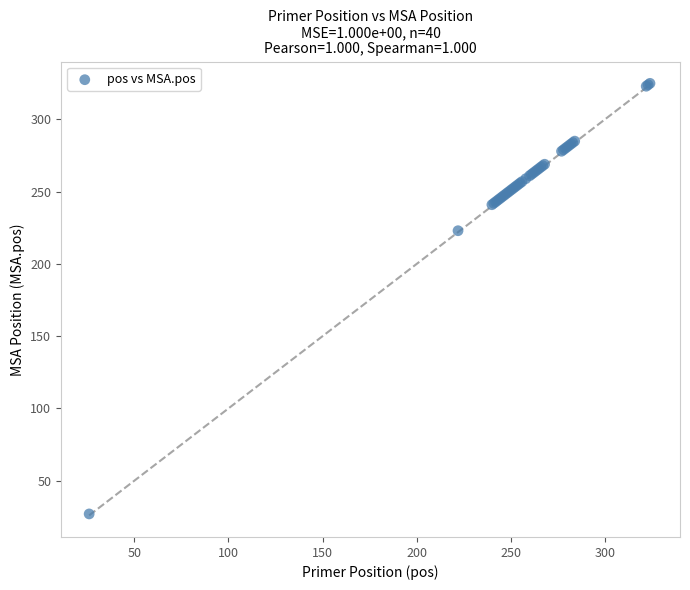

What Y value in the scatter plot is closest to 176?

223